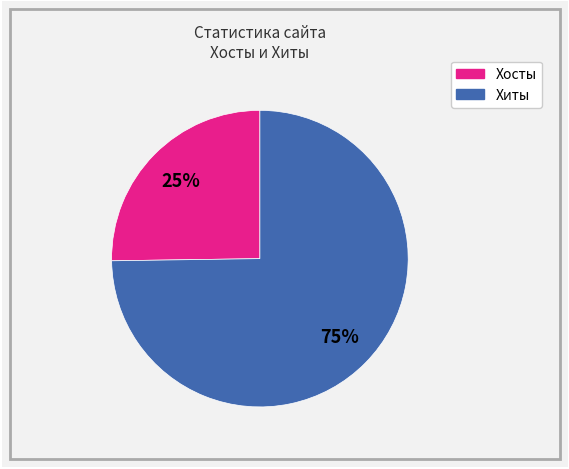

Count the number of slices in the pie.

2